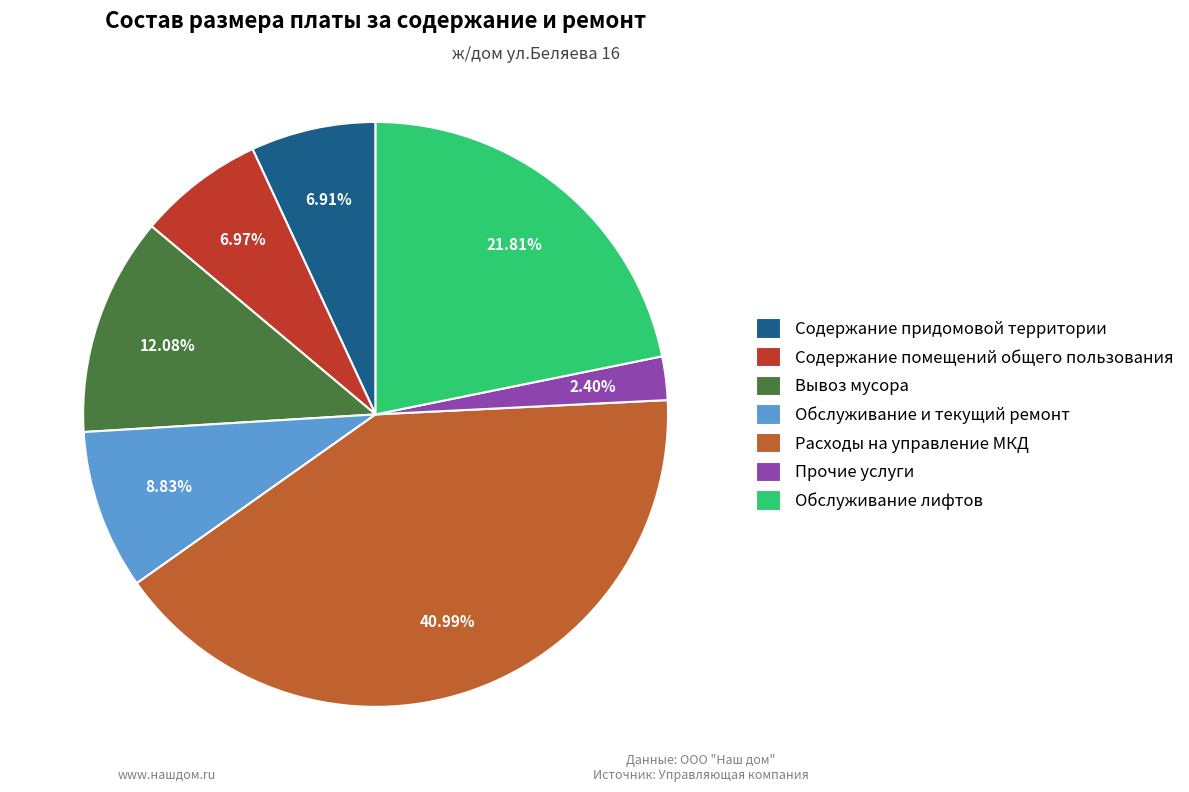

Which category has the smallest portion of the pie?

Прочие услуги